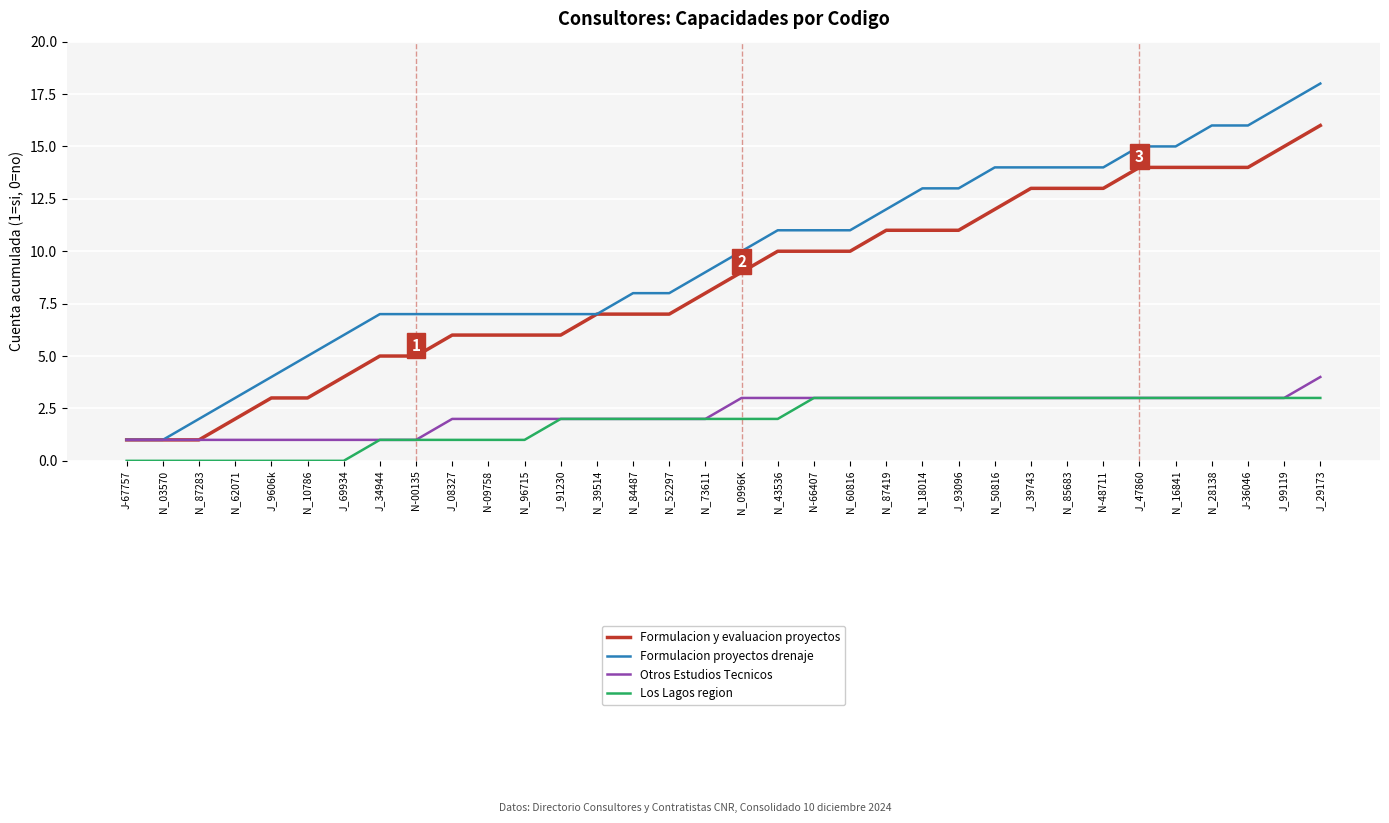

True or false: Los Lagos region and Formulacion proyectos drenaje cross at least once.

False